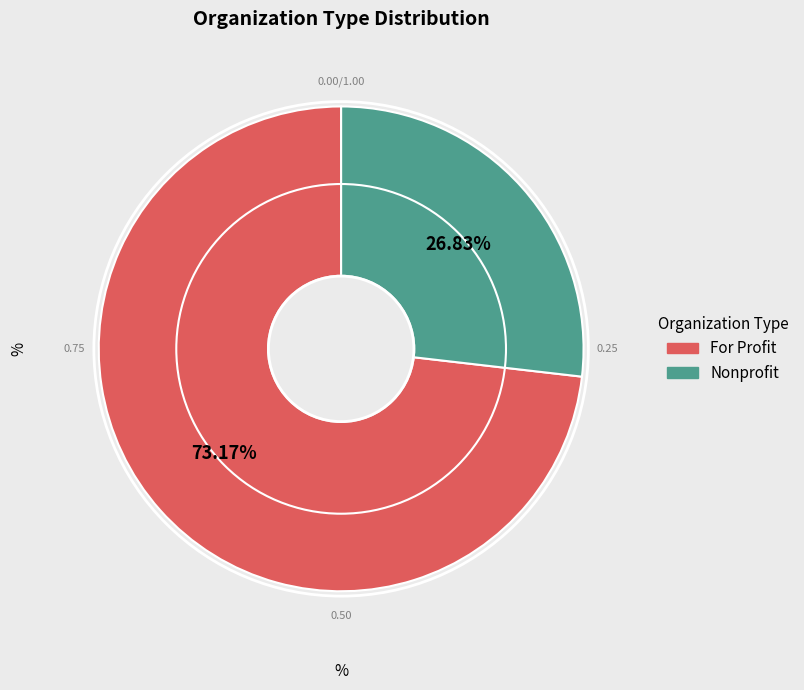

Which slice is the largest?

For Profit